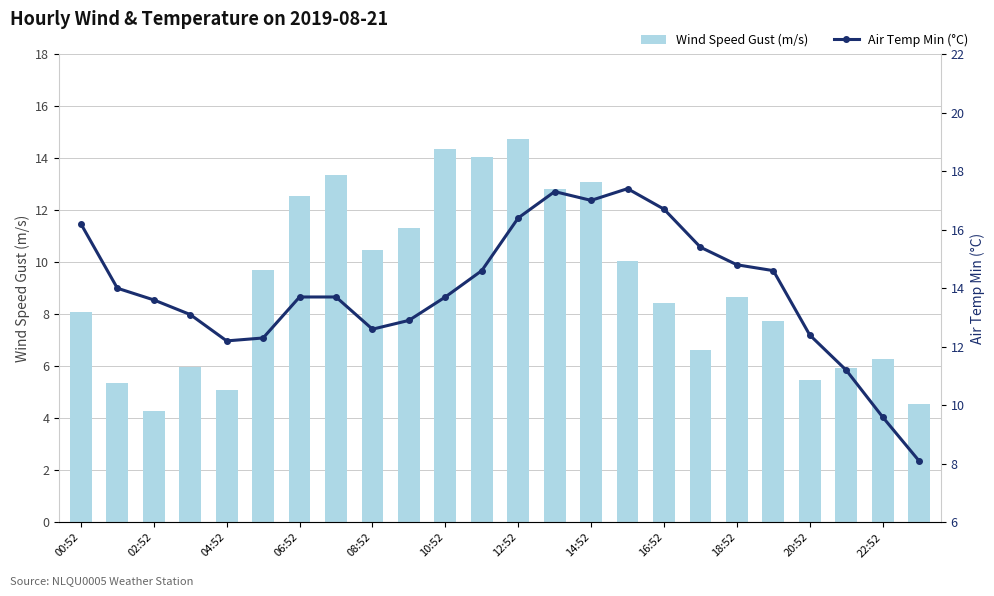

Rank the series by their maximum value, from lowest to highest.

Wind Speed Gust (m/s), Air Temp Min (°C)